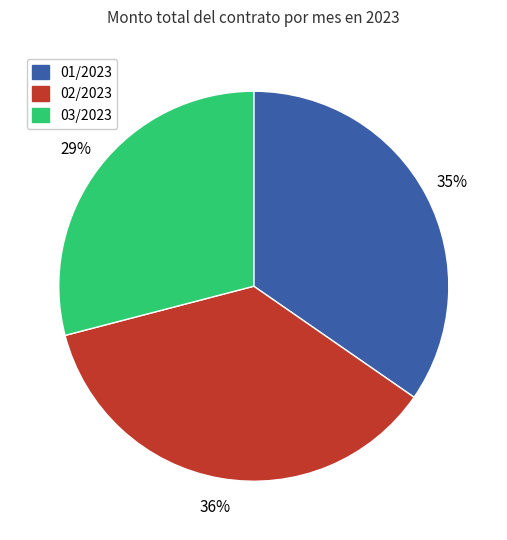

Which slice is the largest?

02/2023